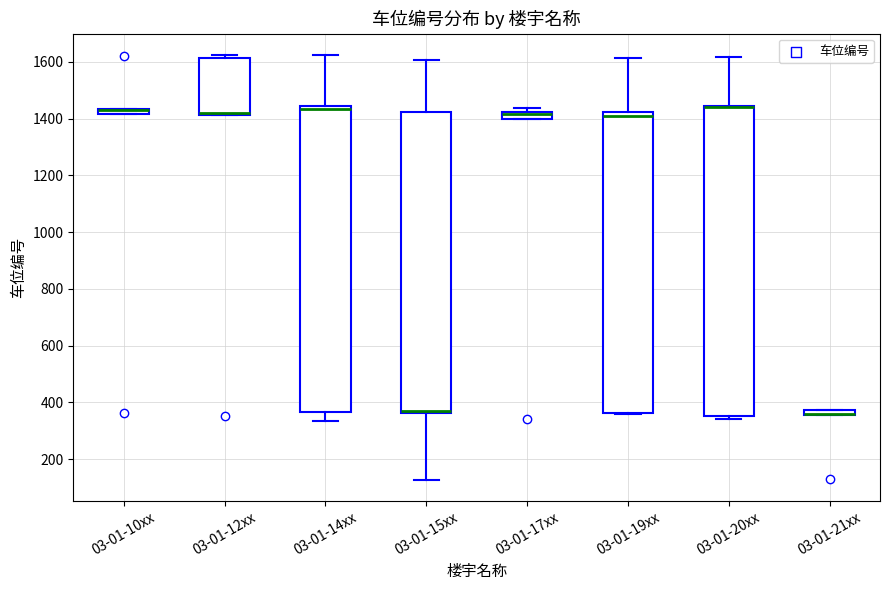

Where is the lower edge of the box for 03-01-12xx on the y-axis? The values are not printed on the chart, so give them approximately, as read against the axis.

1420